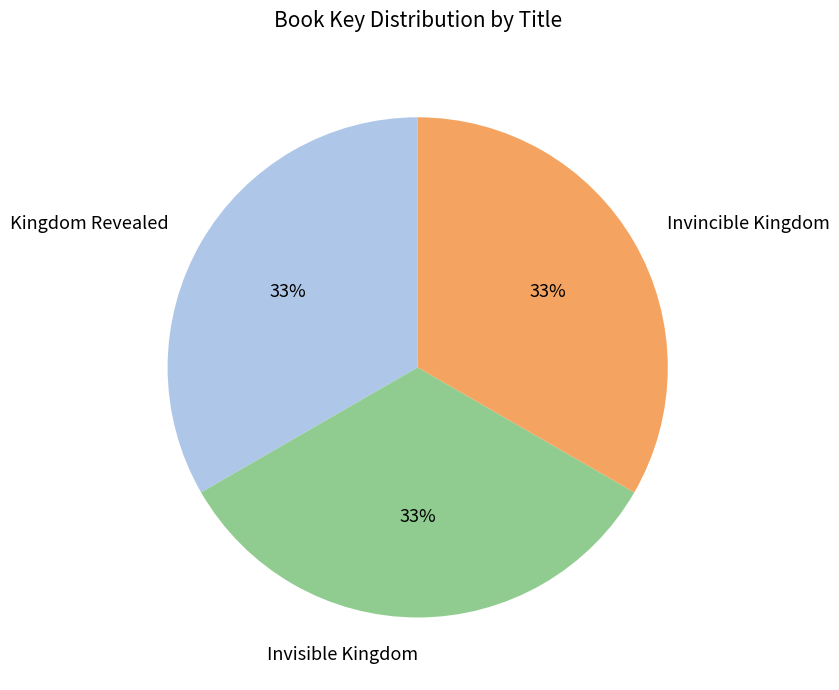

To the nearest percent, what portion does Invisible Kingdom represent?

33%